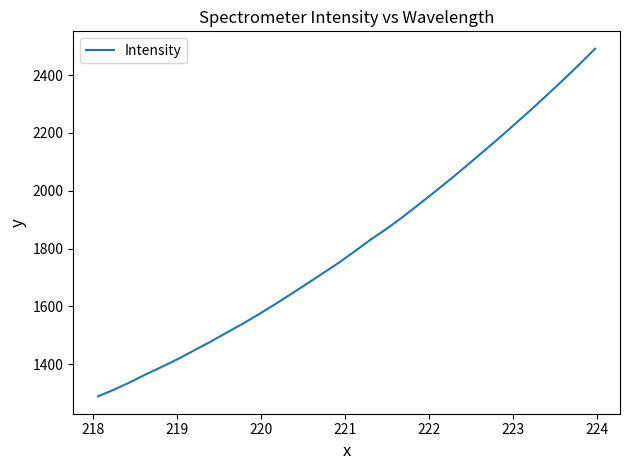

What is the difference between the maximum and minimum values?

1202.3